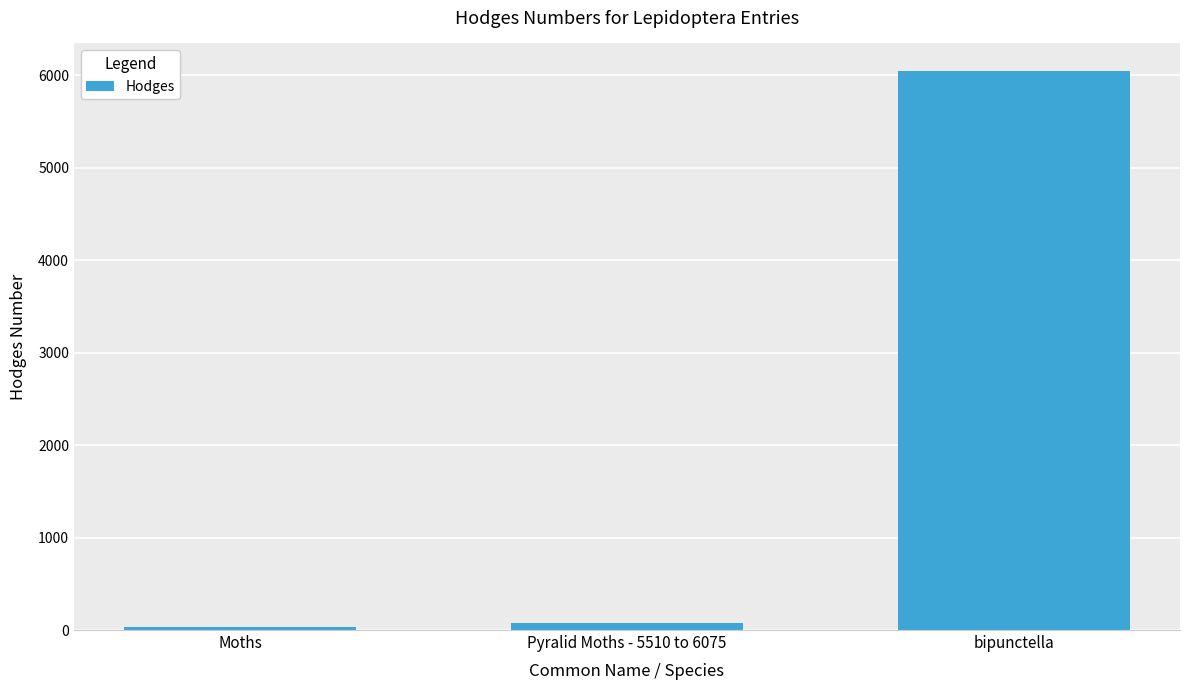

At which category does the chart reach its peak across all series?

bipunctella